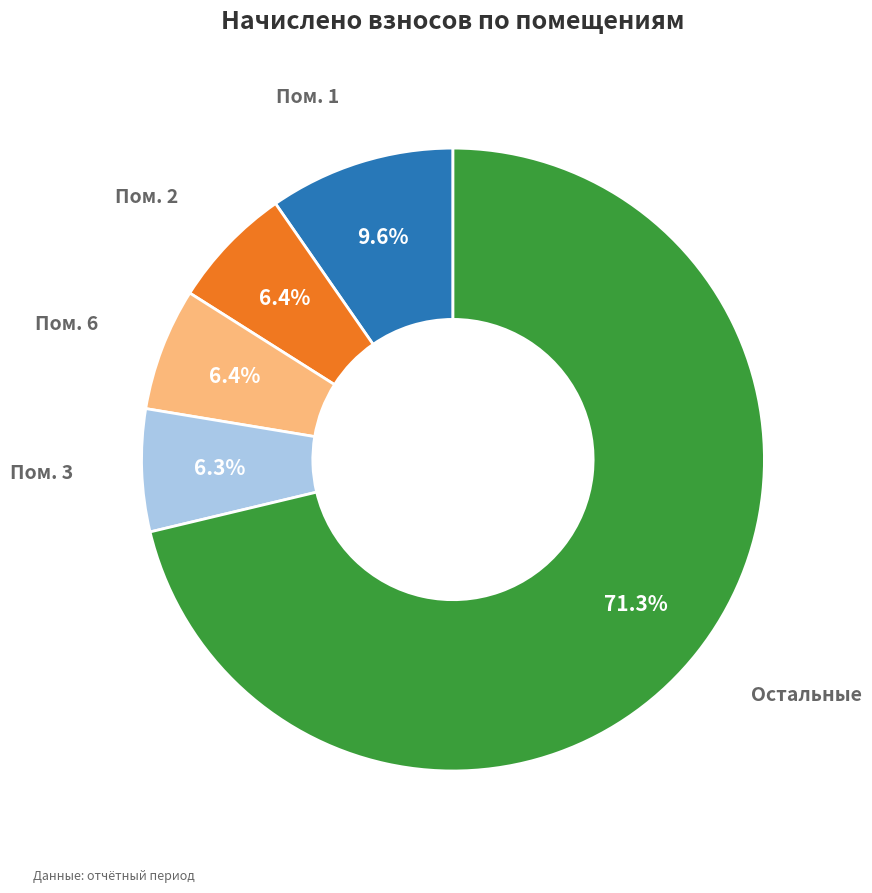

Does any single category account for the majority?

Yes